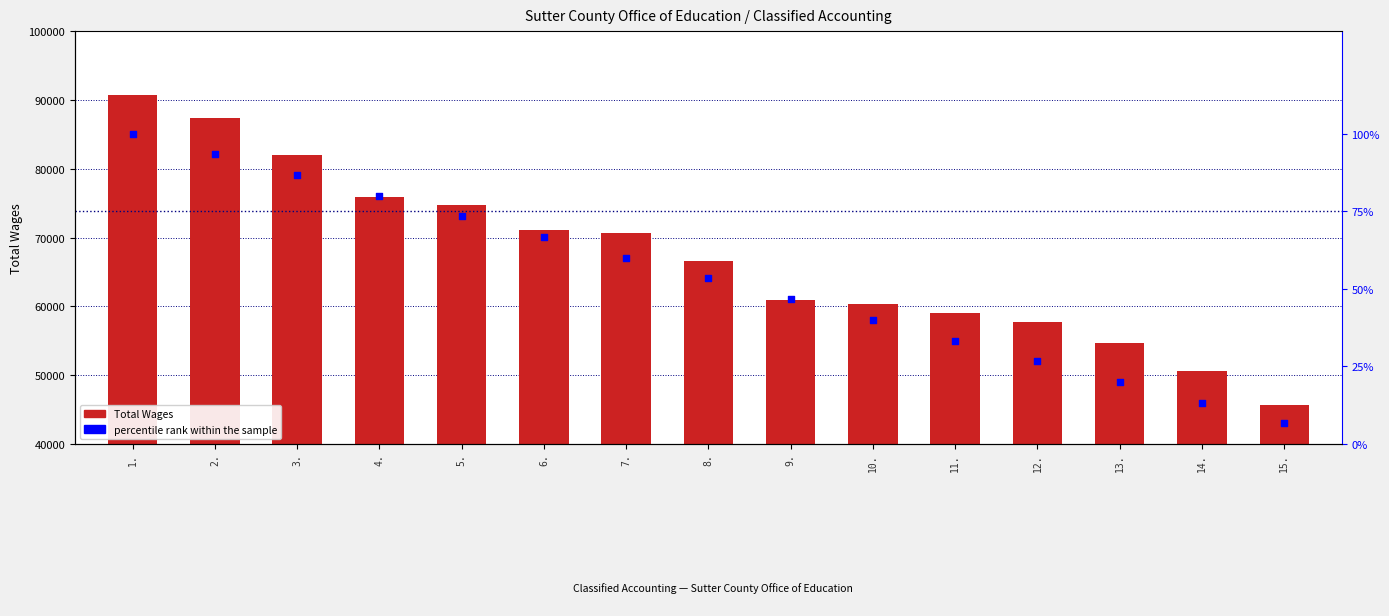

Which series has the largest Y range (max minus min)?

Total Wages